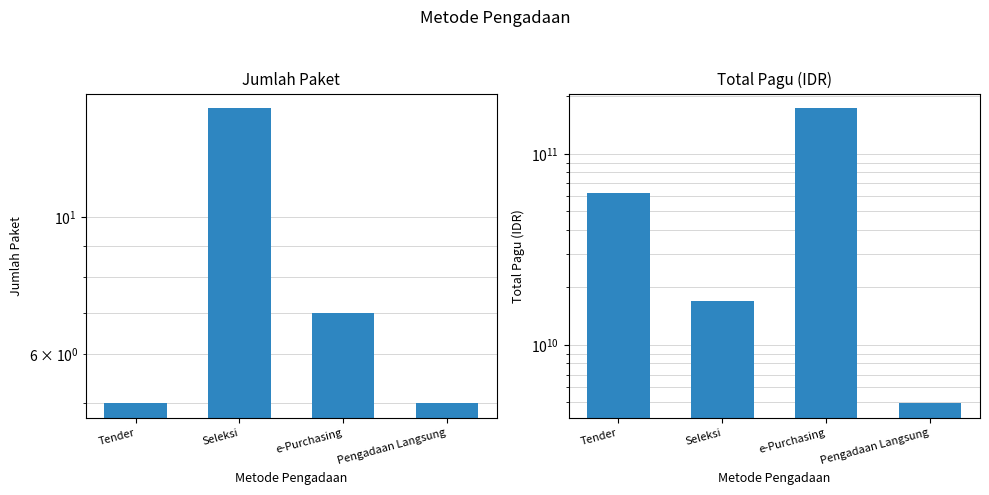

What is the highest value of the Jumlah Paket series?

15